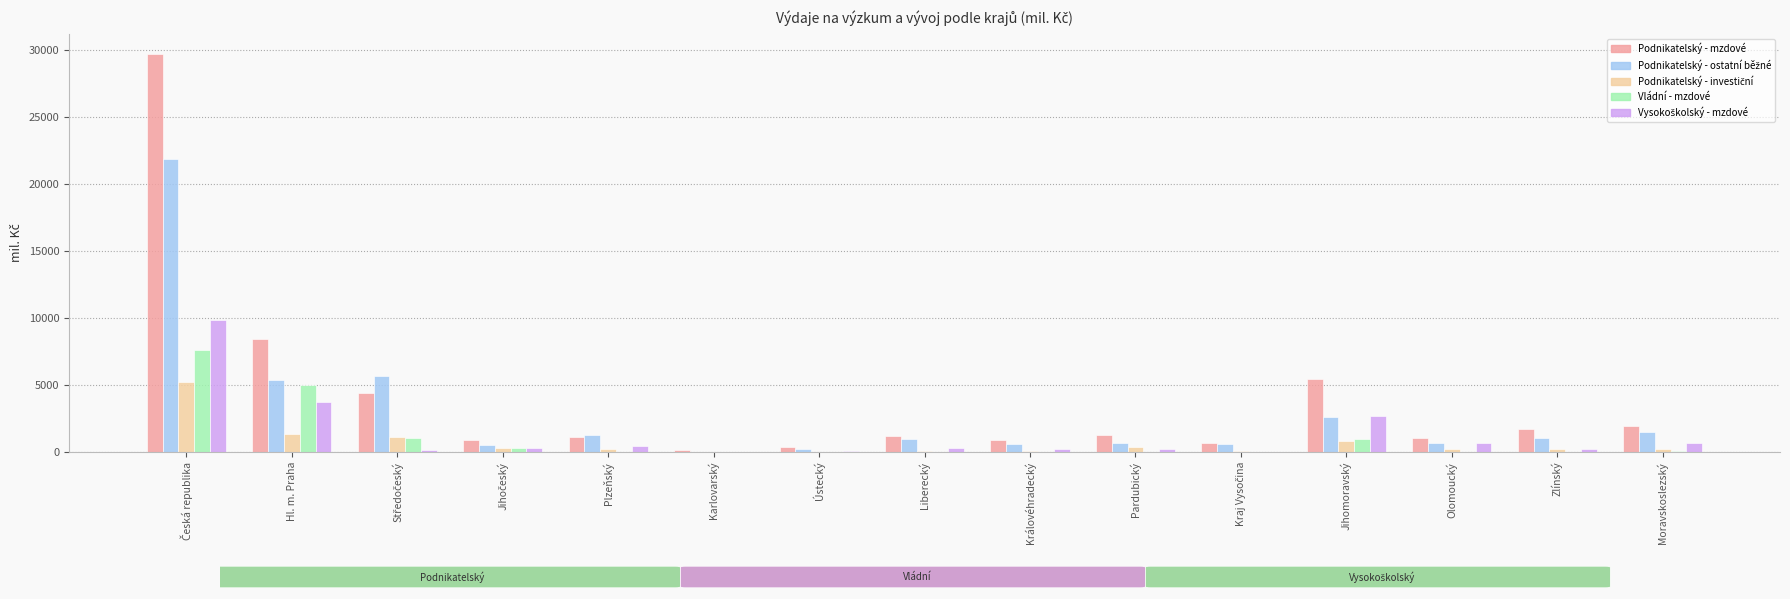

The Podnikatelský - mzdové series shows 8441.3 at Jihomoravský. True or false?

False